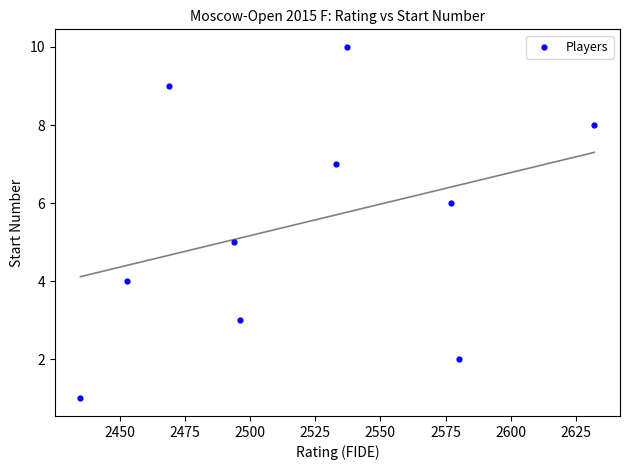

What is the average X value?

2521